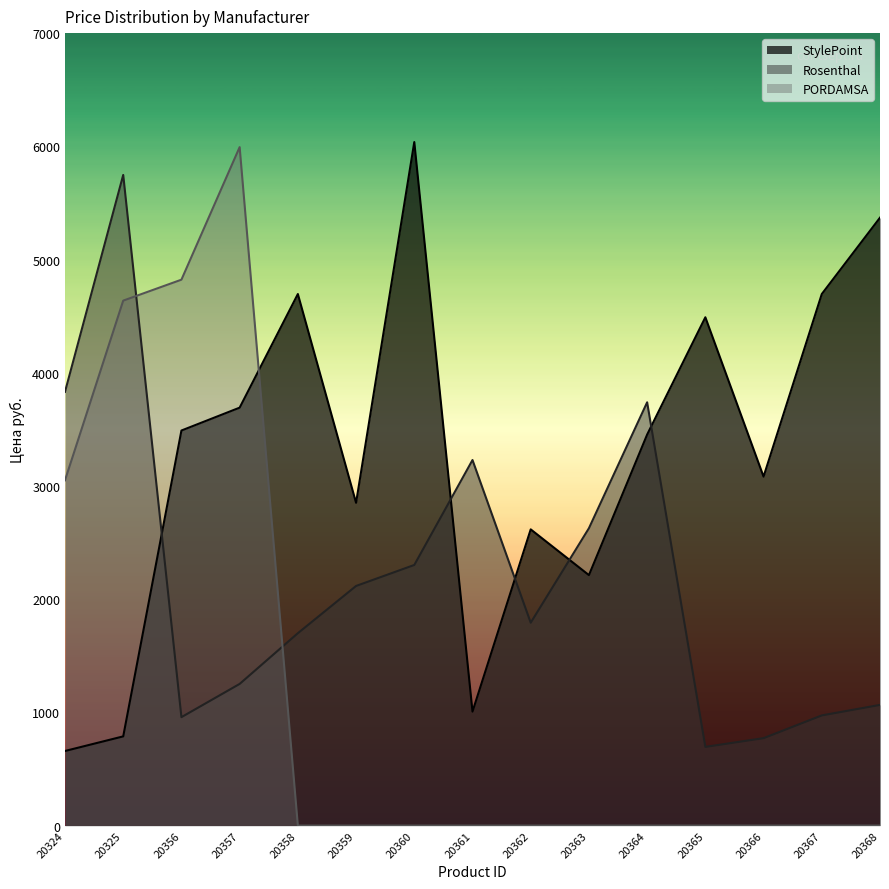

True or false: Rosenthal has a value of 2302.0 at 20360.

True